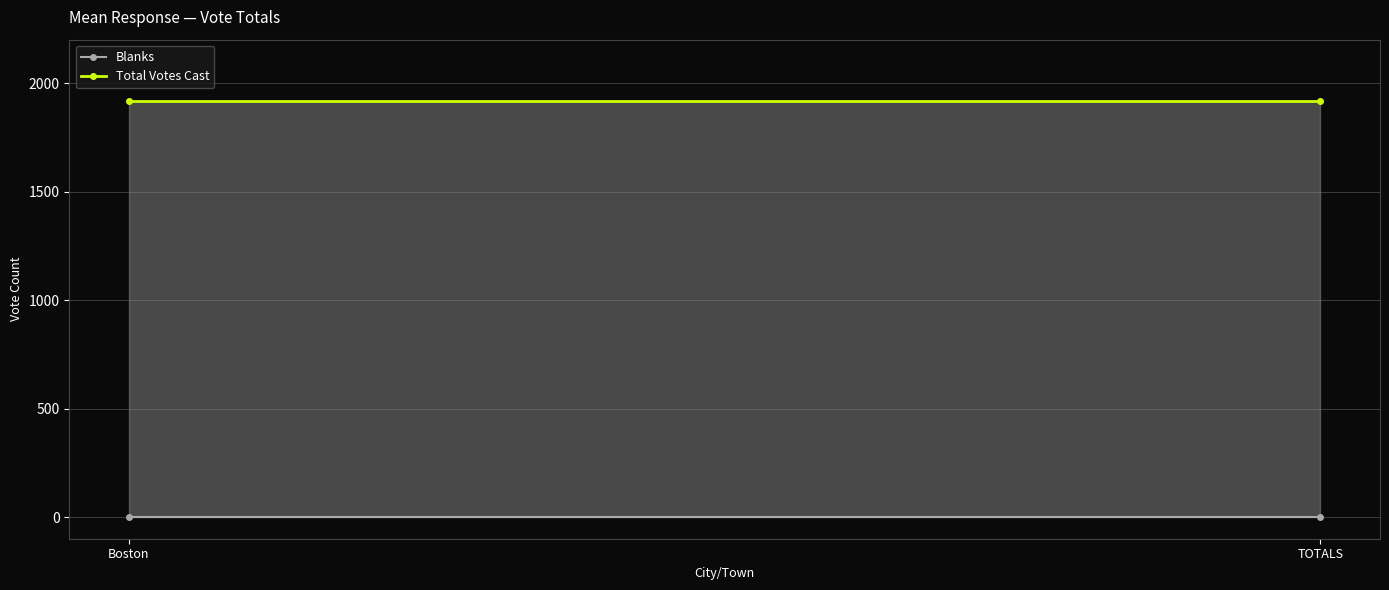

List the series in order of their peak value, lowest first.

Blanks, Total Votes Cast